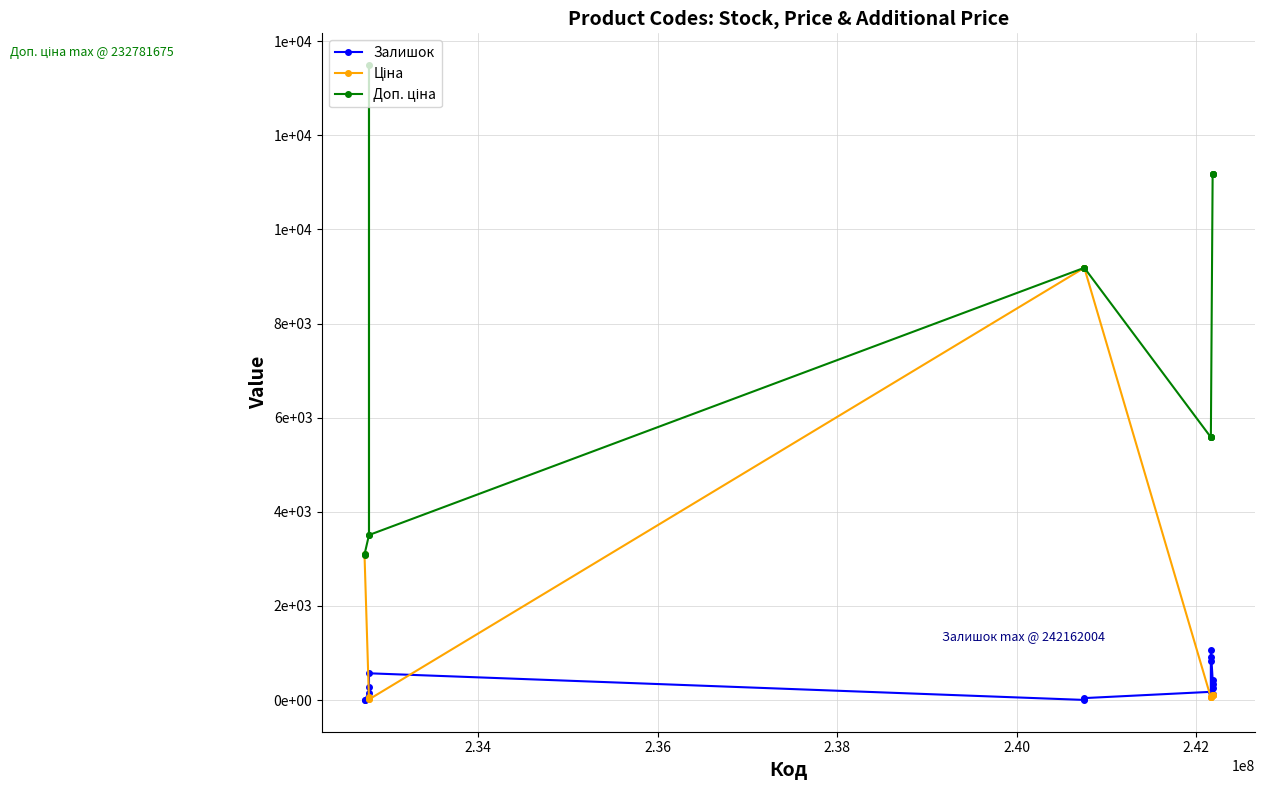

Is the value of Доп. ціна at 7 greater than the value of Залишок at 10?

Yes